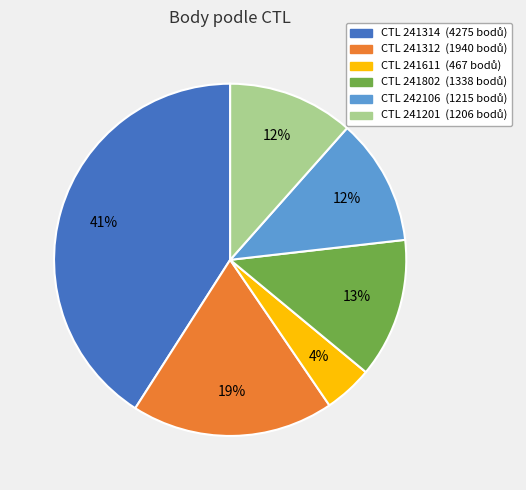

Is there any slice that represents more than half of the pie?

No